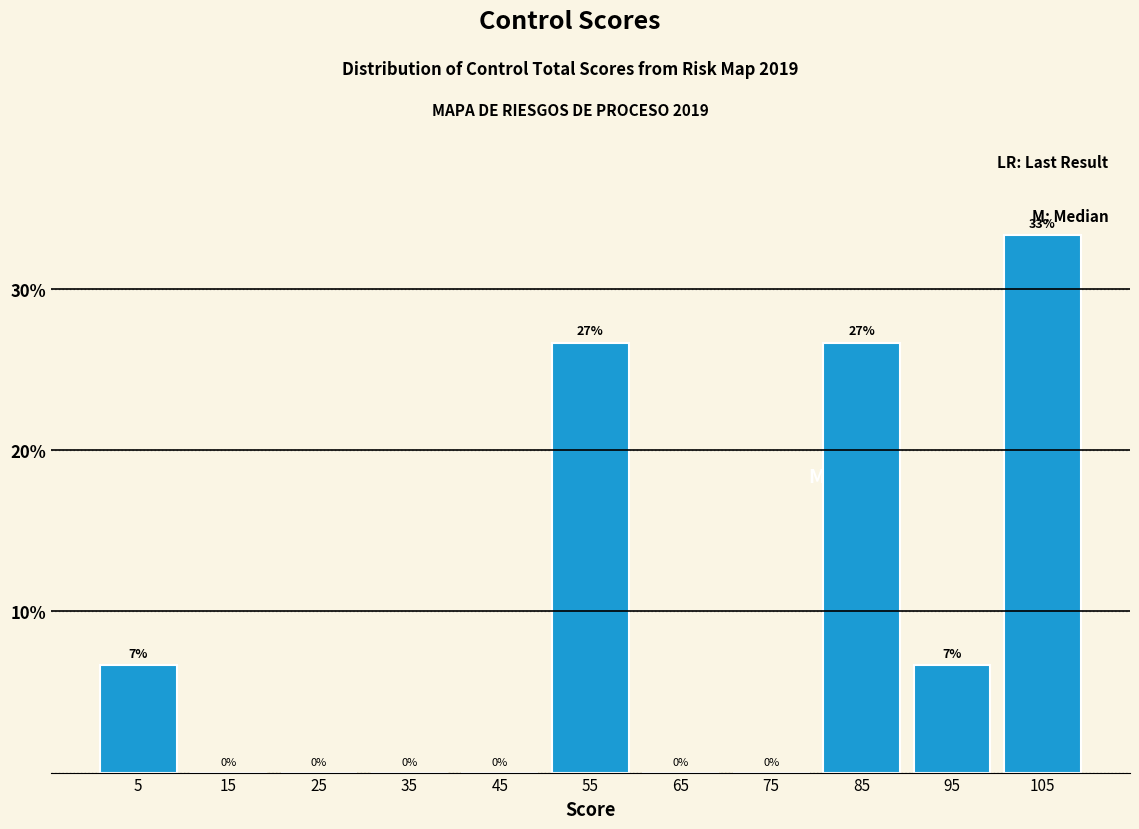

Which range on the x-axis has the tallest bar?

100 to 110